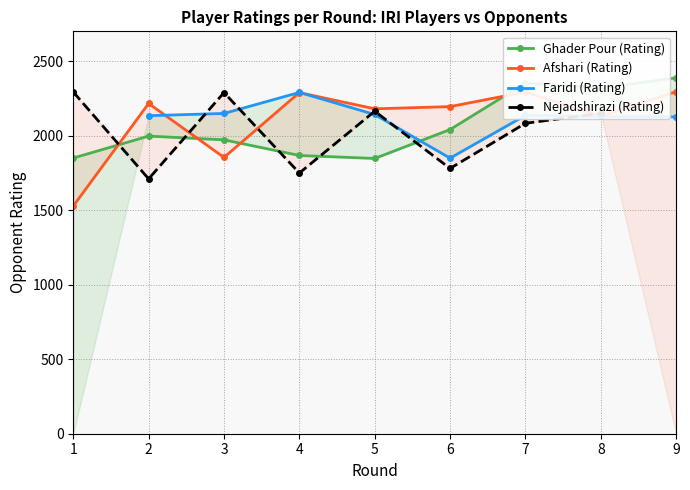

Where is Ghader Pour (Rating) nearest to the value 2117?

6